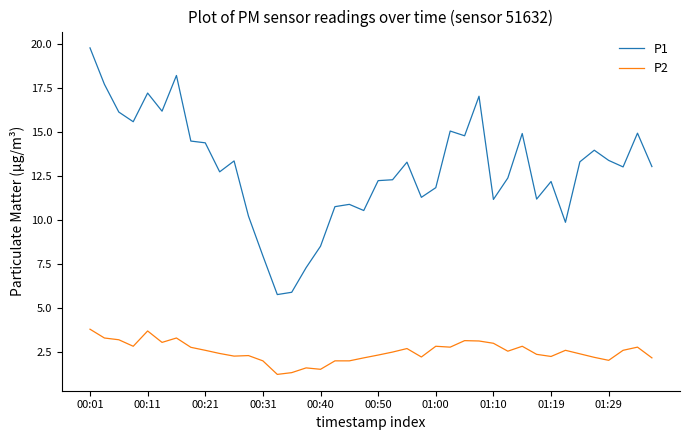

Which series has the largest total across all categories?

P1